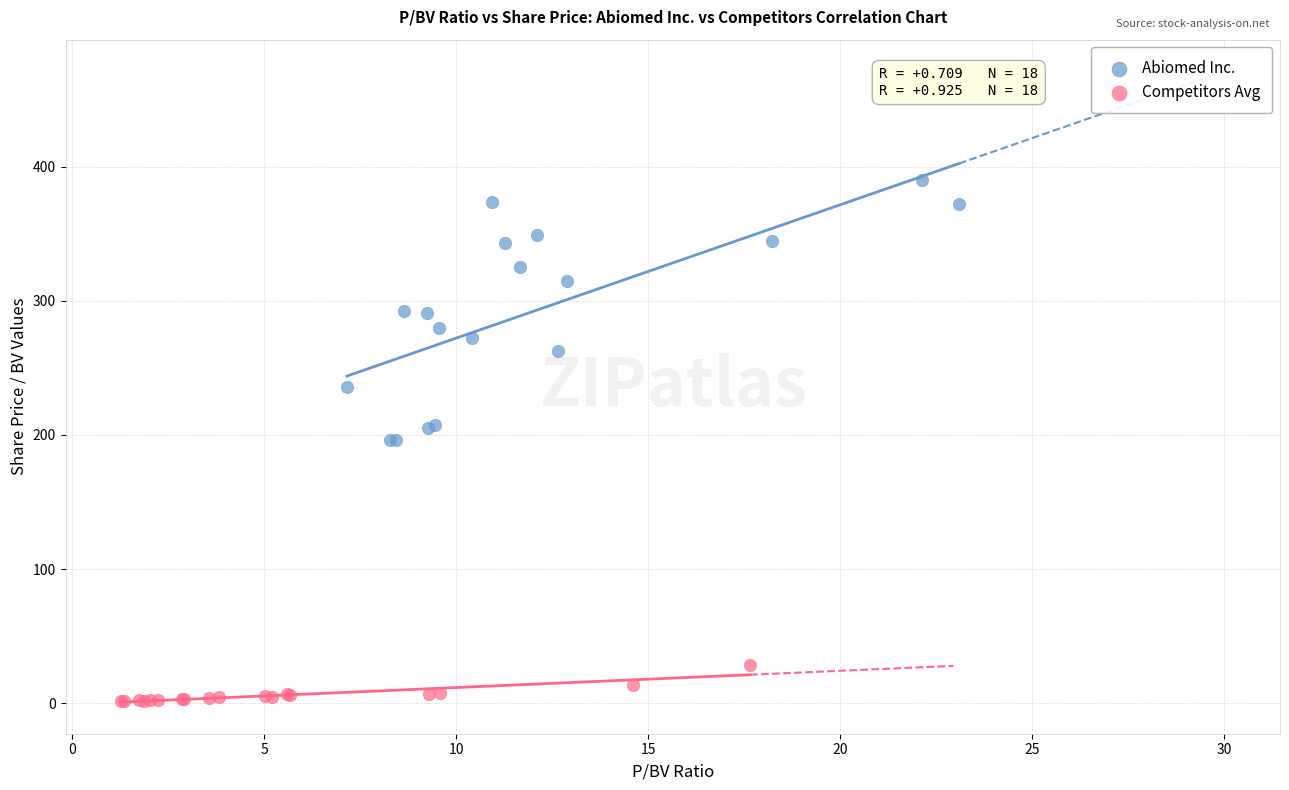

Which series has the widest spread of Y values?

Abiomed Inc.